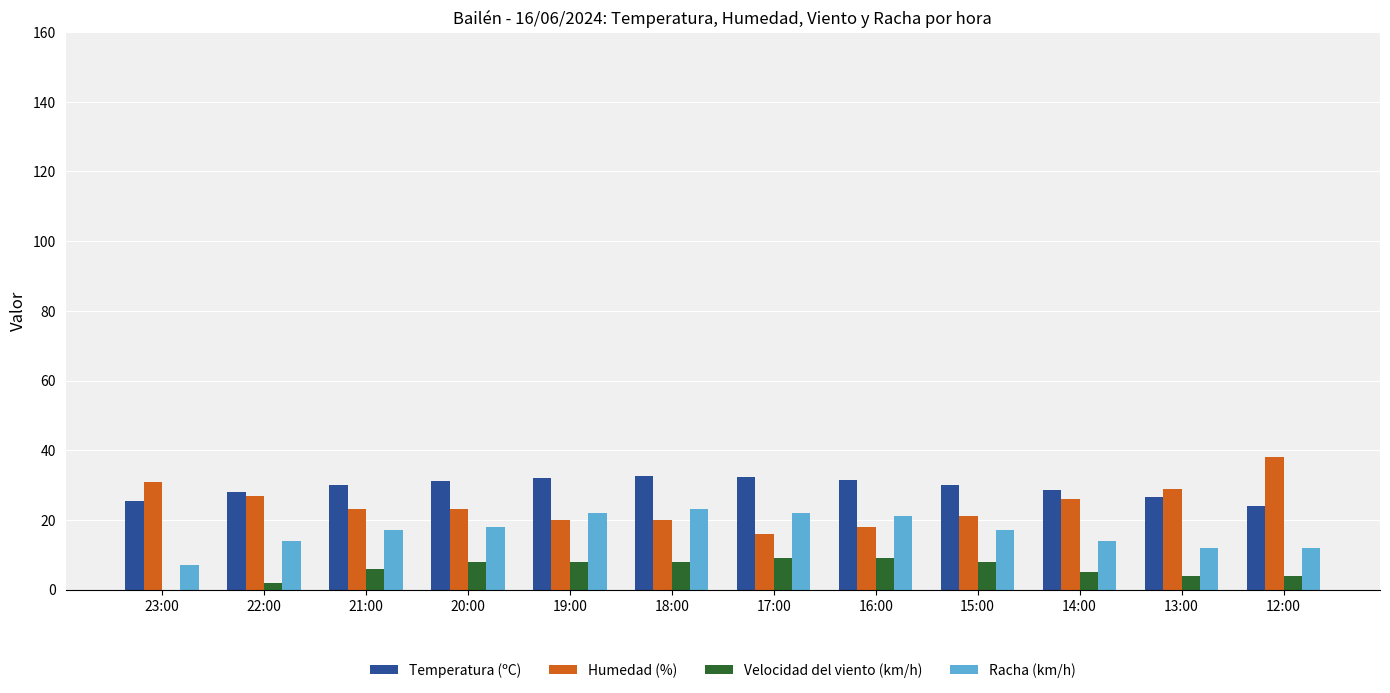

What is the maximum value for Racha (km/h)?

23.0